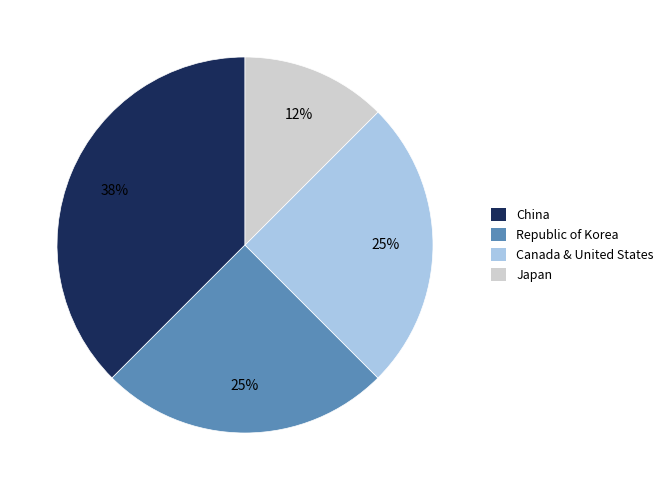

What is the ratio of the value at Republic of Korea to the value at Canada & United States?

1.0